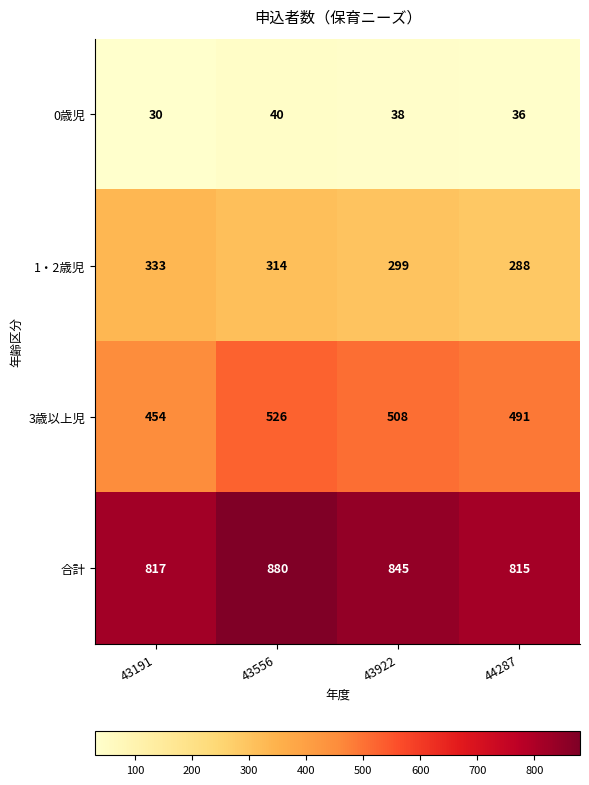

At how many categories does at least one series exceed 196?

4